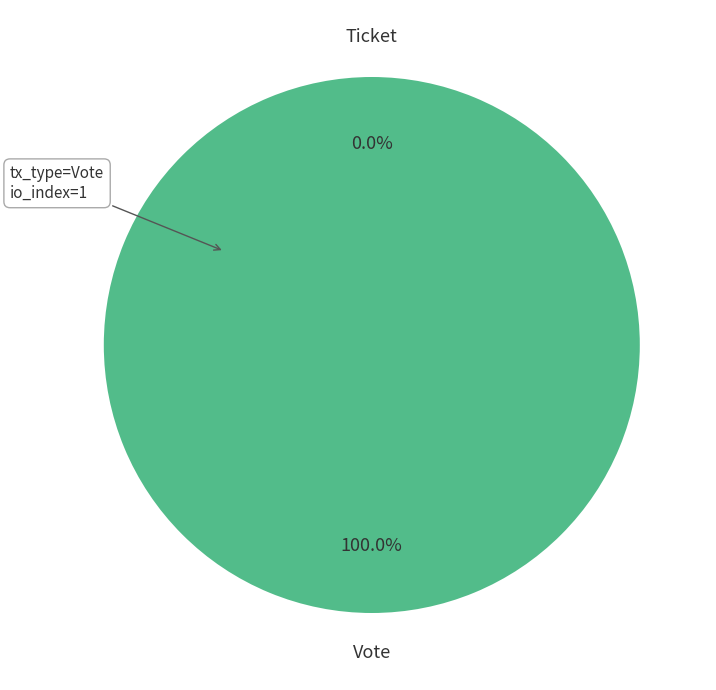

To the nearest percent, what is the average slice percentage?

50%